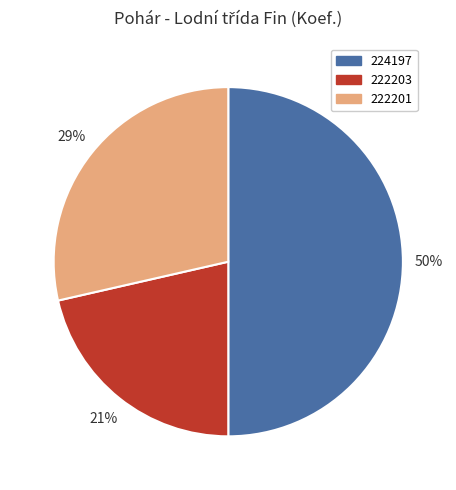

What is the largest slice in the pie chart?

224197